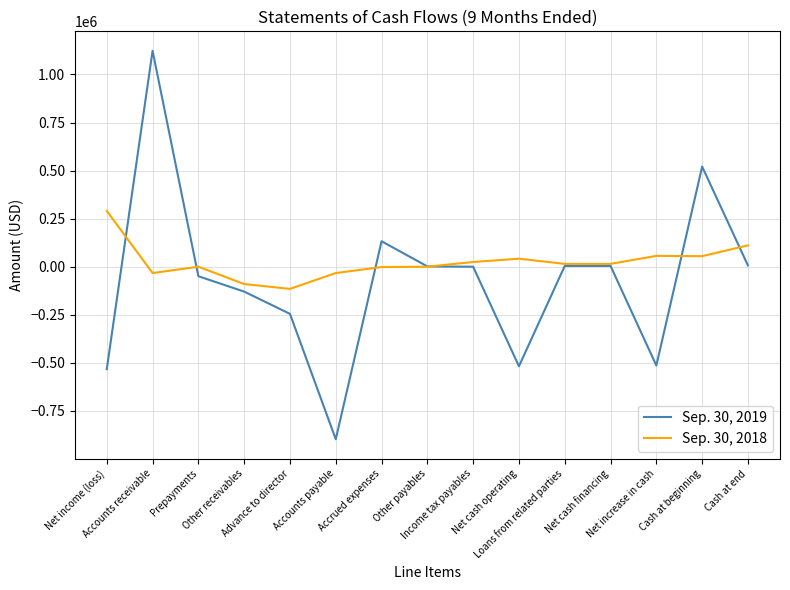

What is the sum of the Sep. 30, 2018 values at Accounts receivable and Accounts payable?

-66000